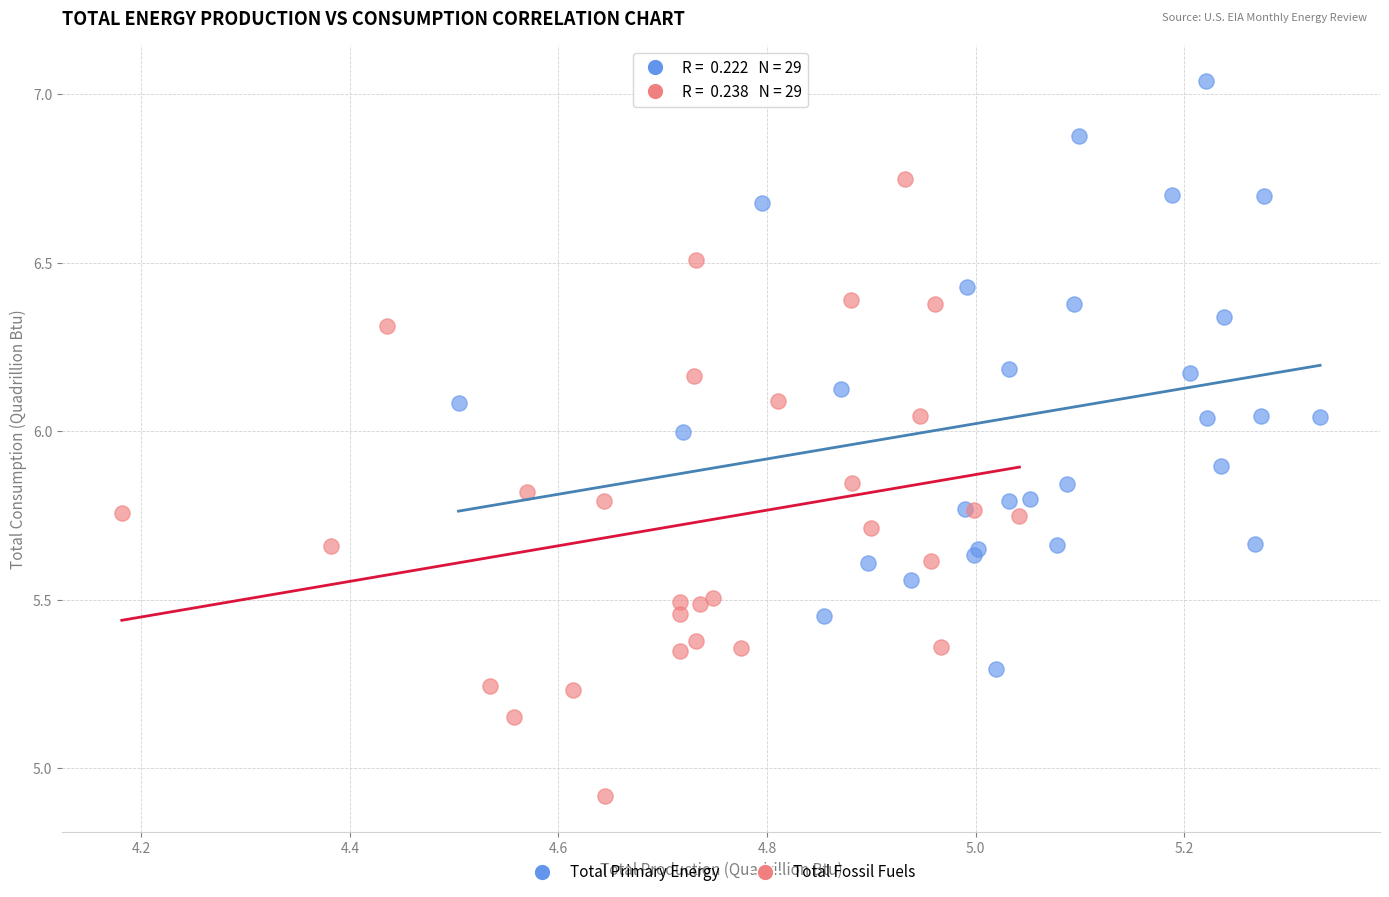

Which series reaches the maximum Y coordinate?

Total Primary Energy